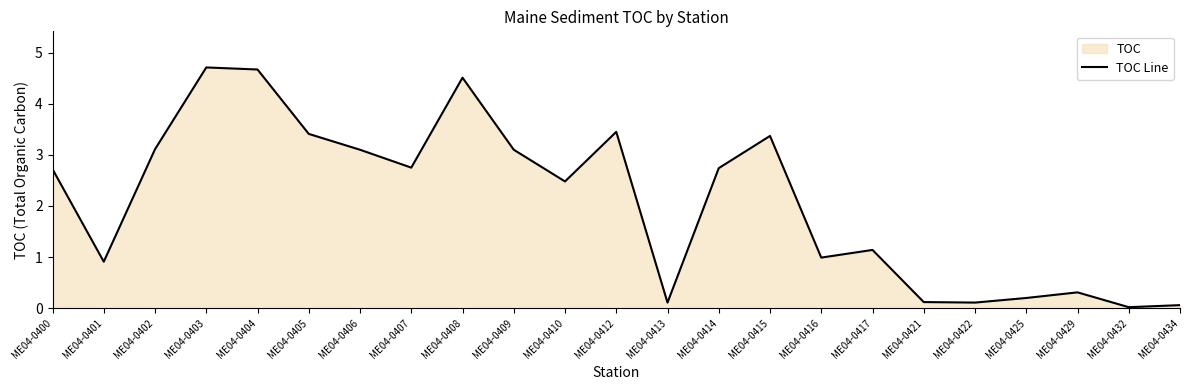

Which label corresponds to the smallest value in the chart?

ME04-0432